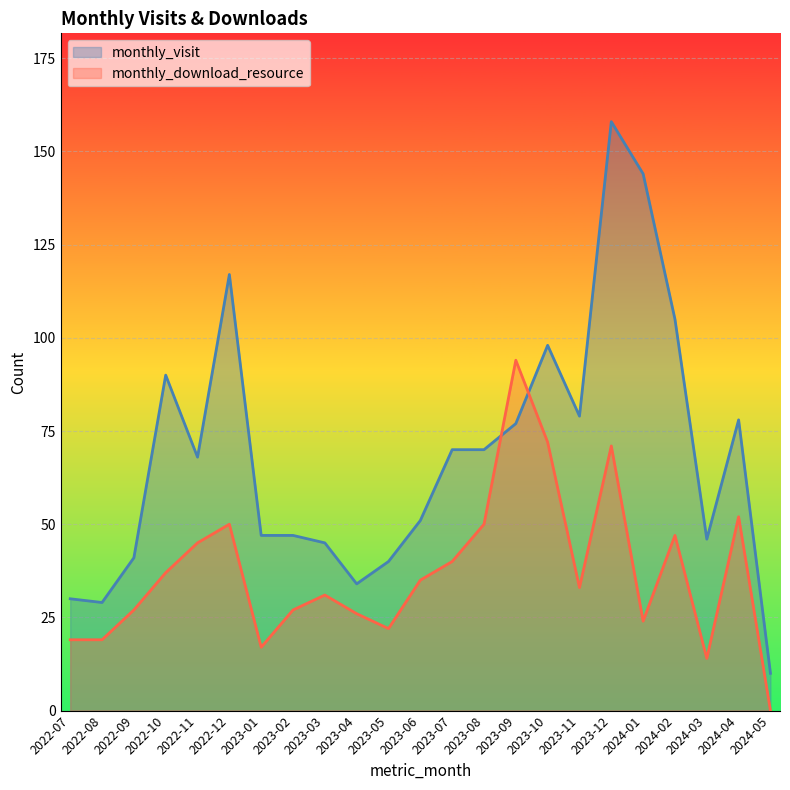

Is it true that monthly_visit equals 113 at 2023-09?

False